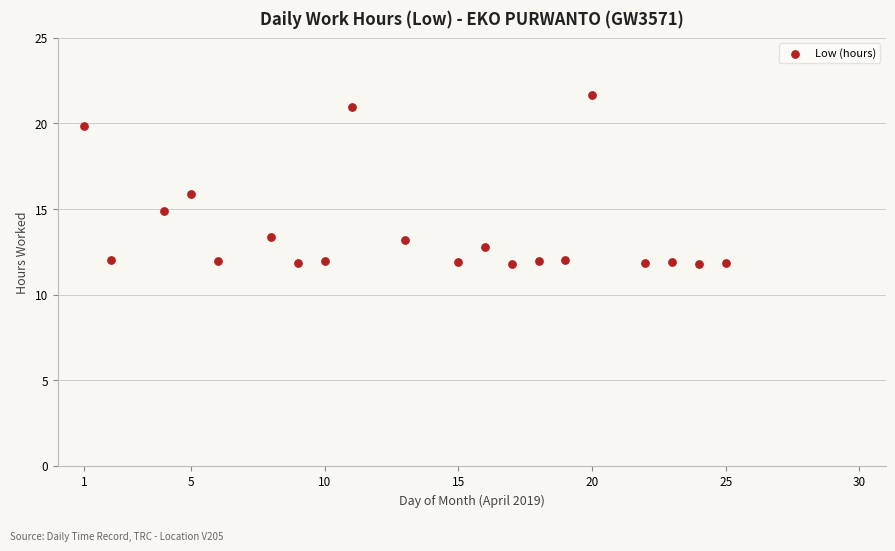

What is the range of X values (max minus min)?

24.0